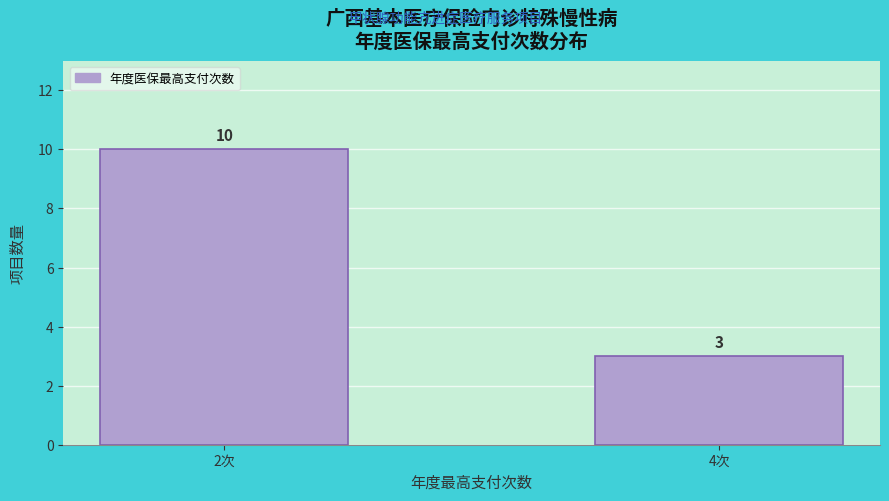

Reading left to right, transcribe all the data shown in this chart.

2次=10	4次=3